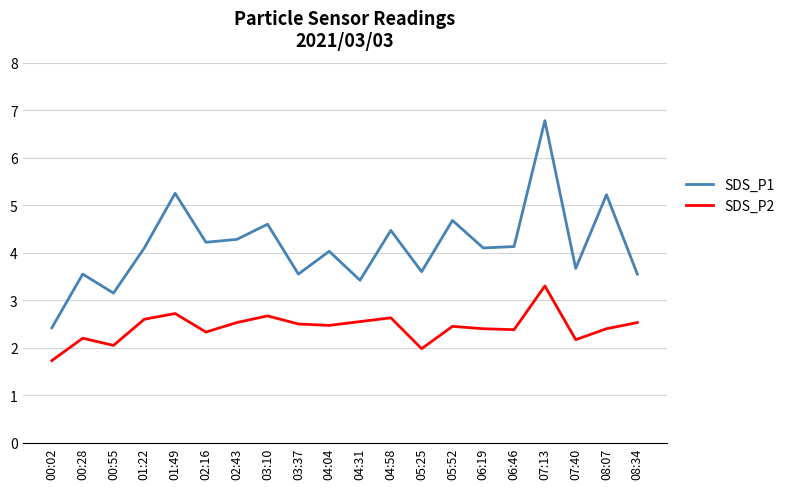

Which category has the lowest value in the SDS_P1 series?

00:02